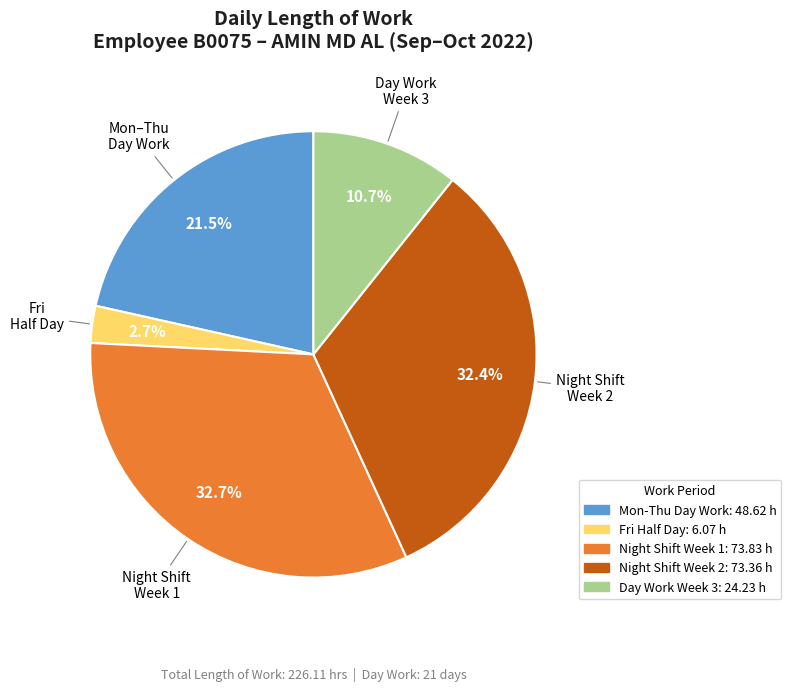

Does any single category account for the majority?

No